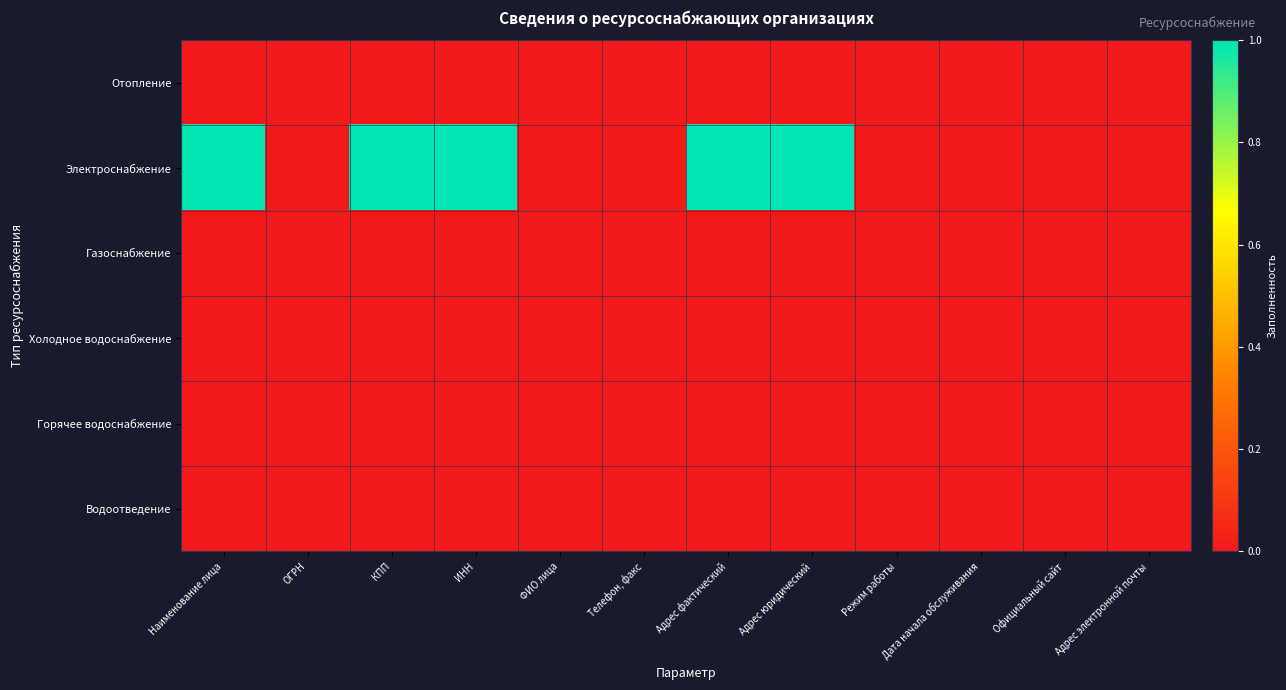

Which series changed the most between Наименование лица and ФИО лица?

Электроснабжение